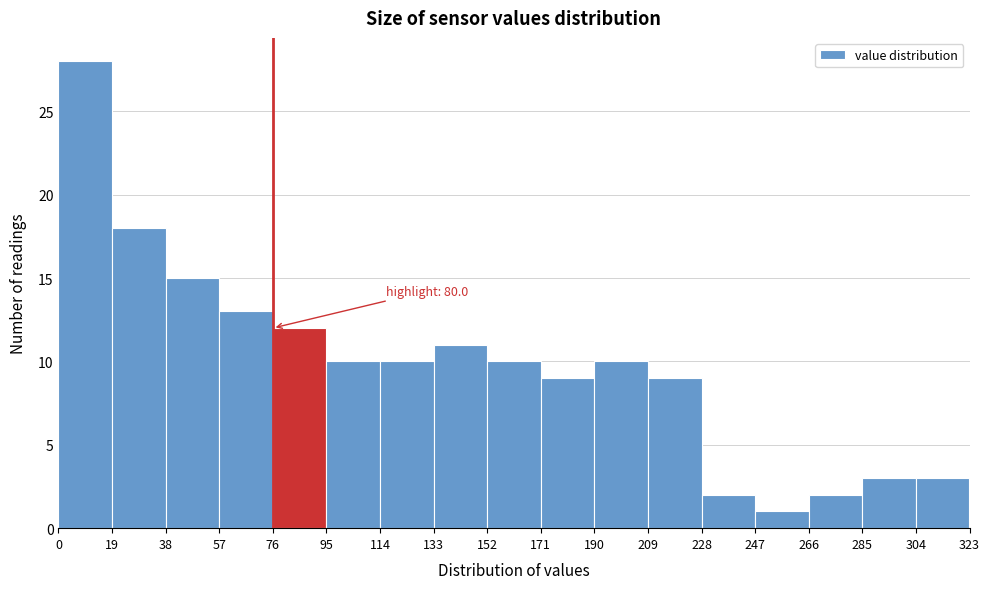

Which range on the x-axis has the tallest bar?

0 to 19